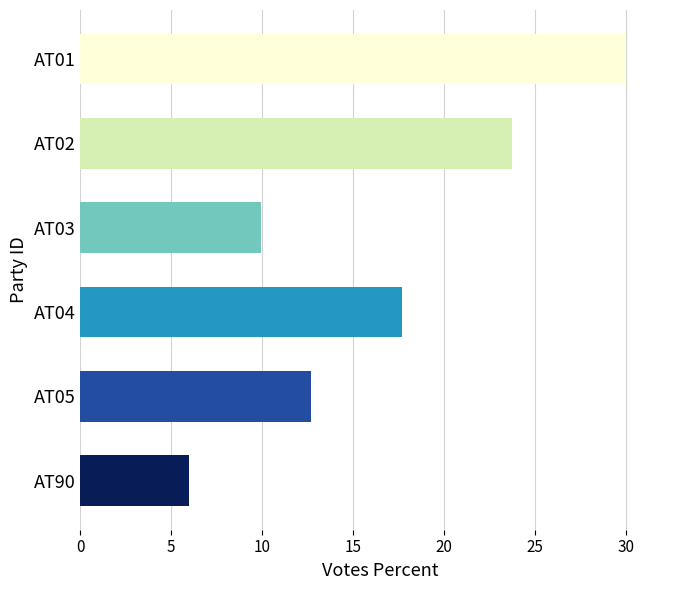

What is the change in value from AT90 to AT02?

+17.8